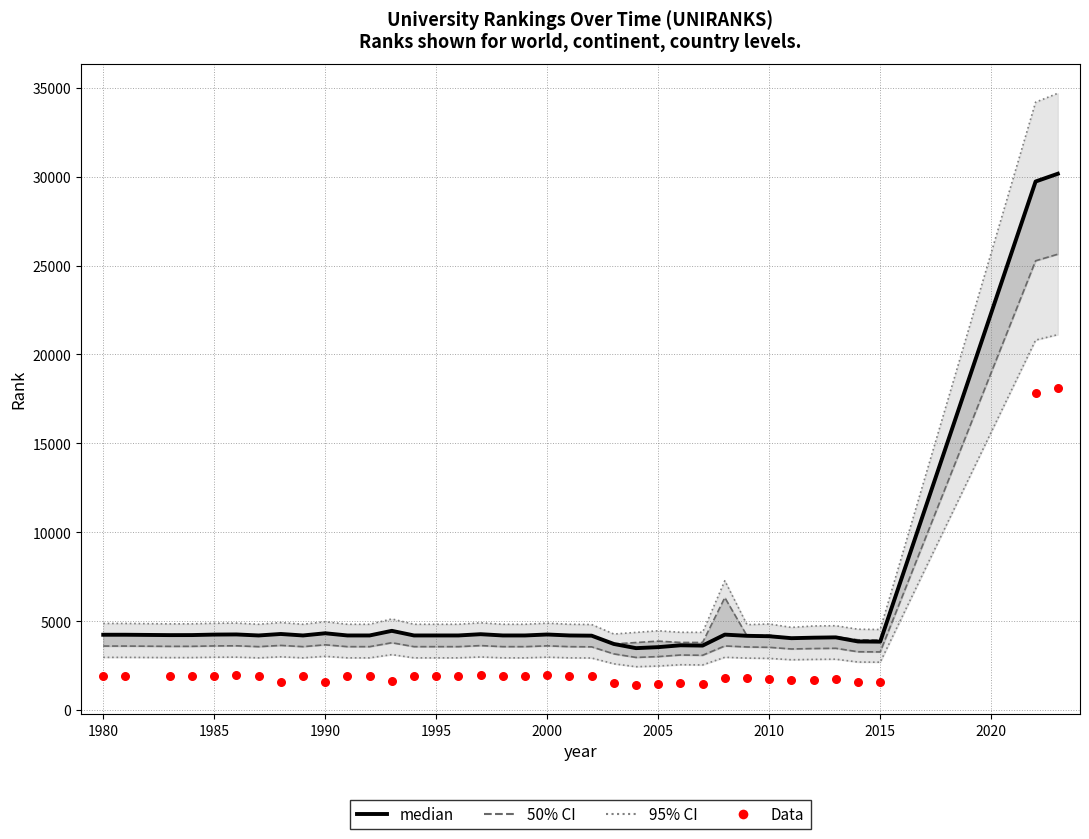

Which series has the largest total across all categories?

median